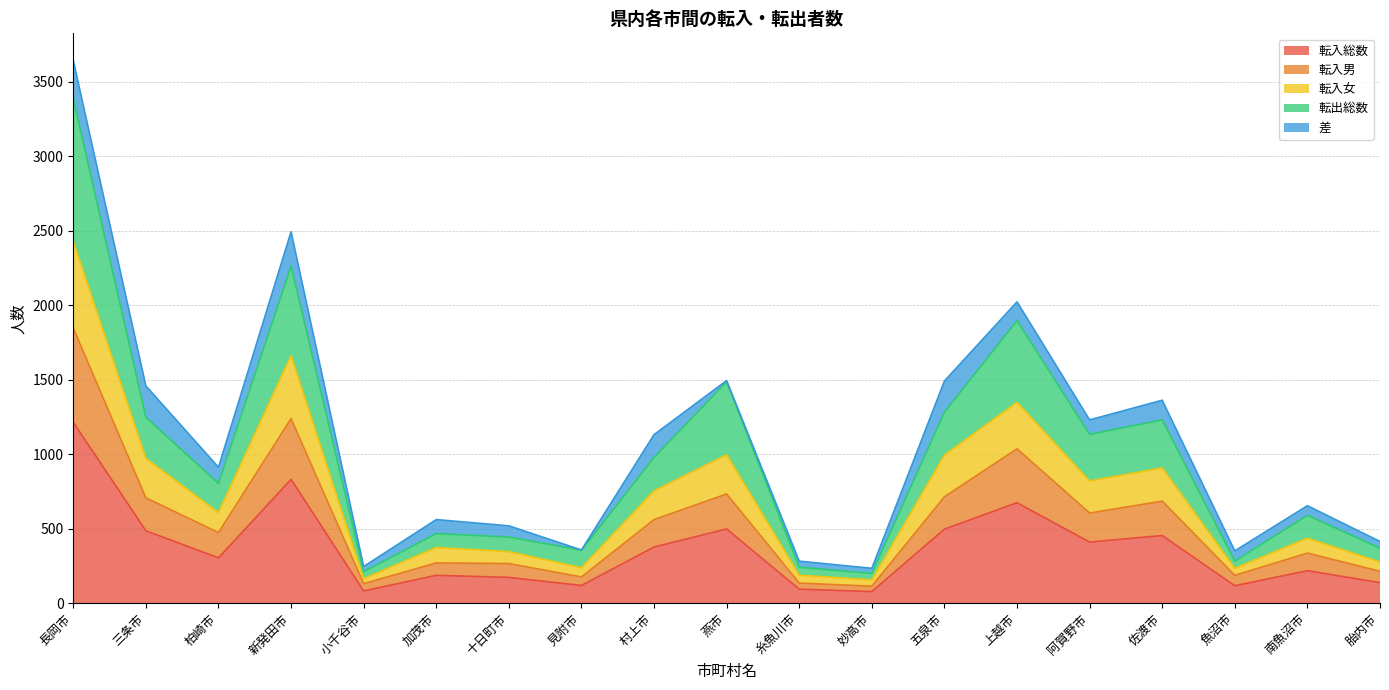

Is it true that 転入総数 equals 497 at 五泉市?

True